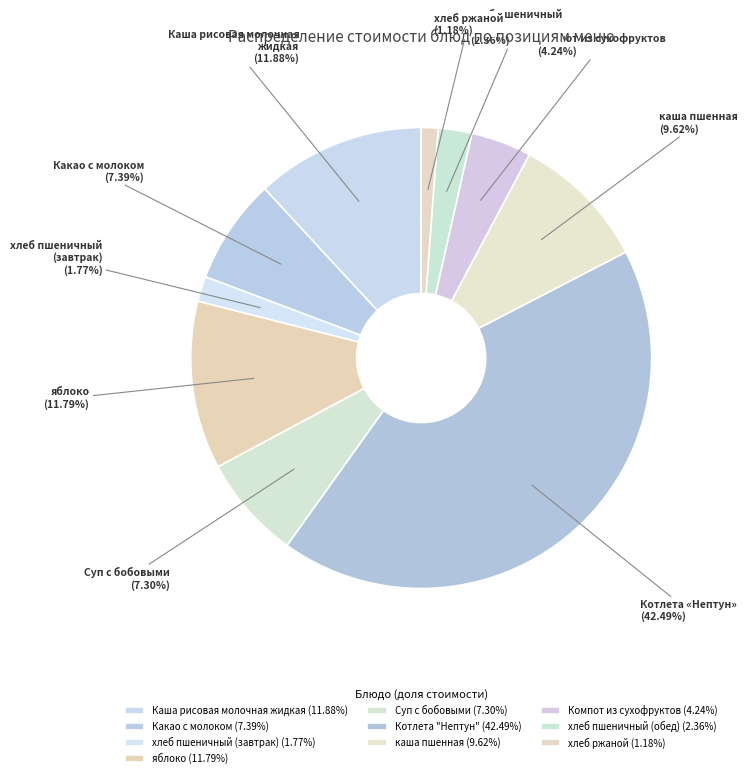

Does any single category account for the majority?

No